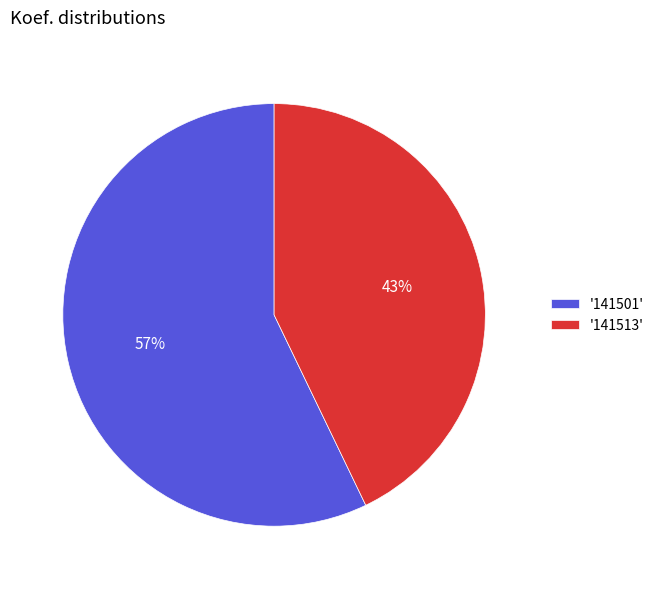

Which category has the smallest portion of the pie?

'141513'